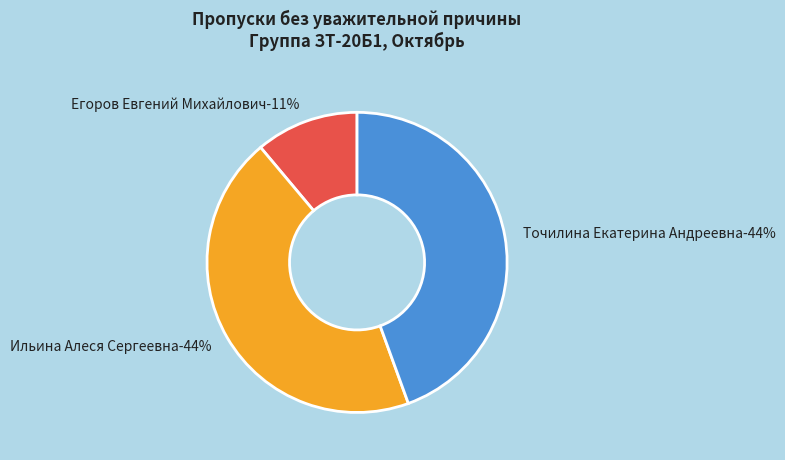

How many slices are in this pie chart?

3